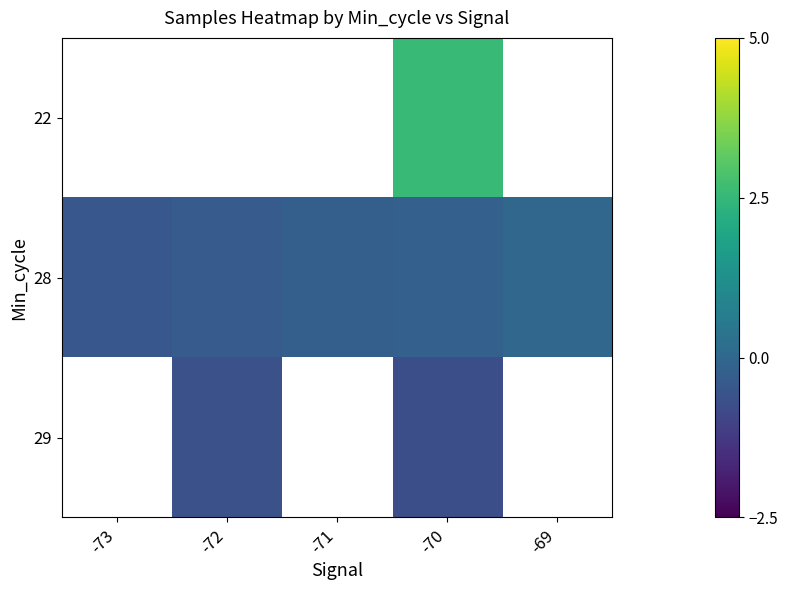

How many categories are shown in the chart?

5